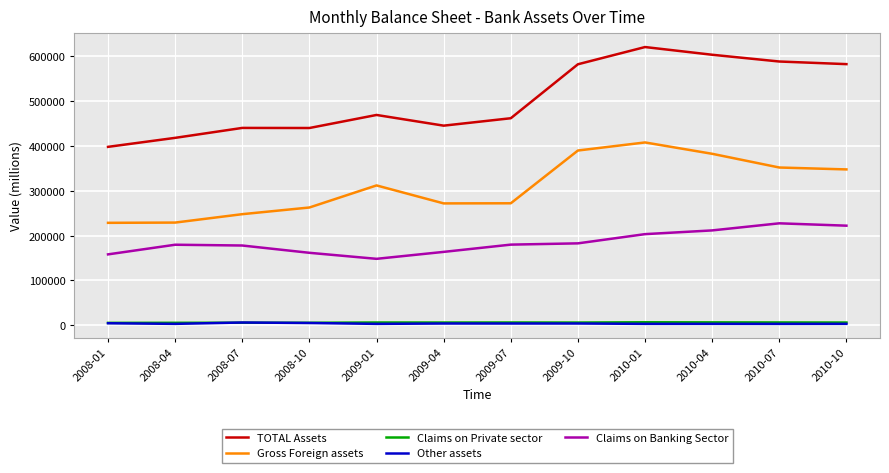

Which series has the largest total across all categories?

TOTAL Assets